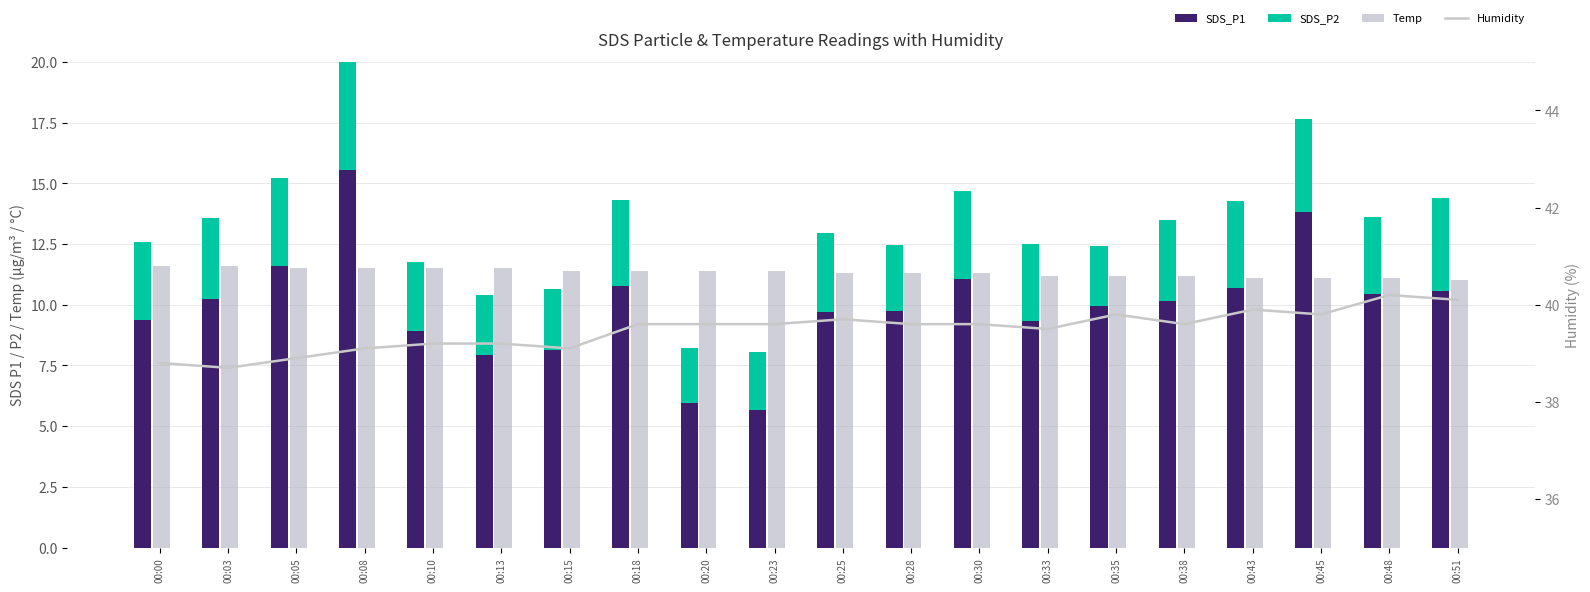

At which label does SDS_P2 first exceed 3?

00:00